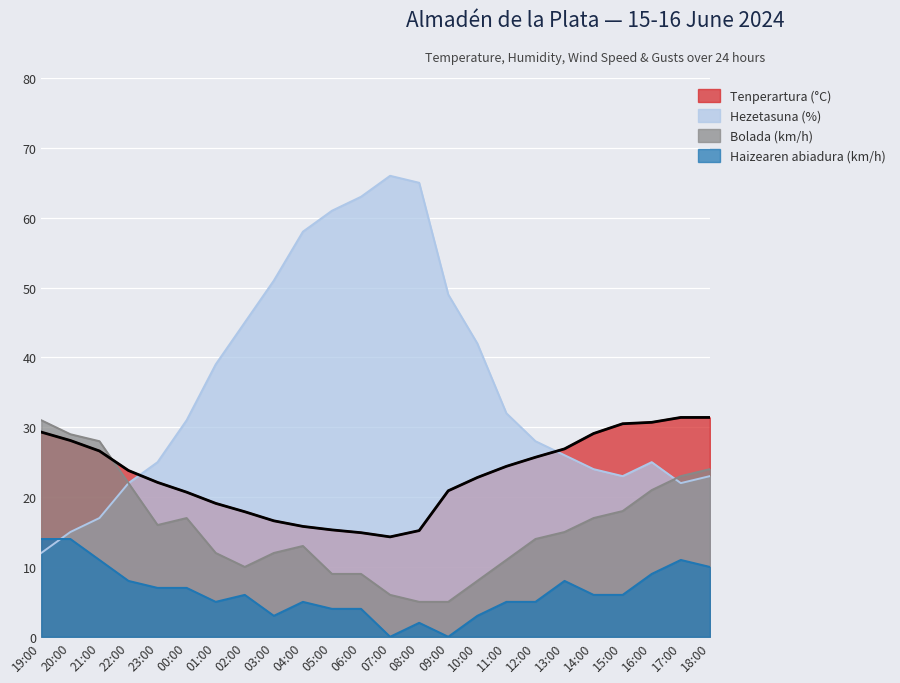

True or false: Tenperartura (°C) has more than 1 interior local peaks.

False